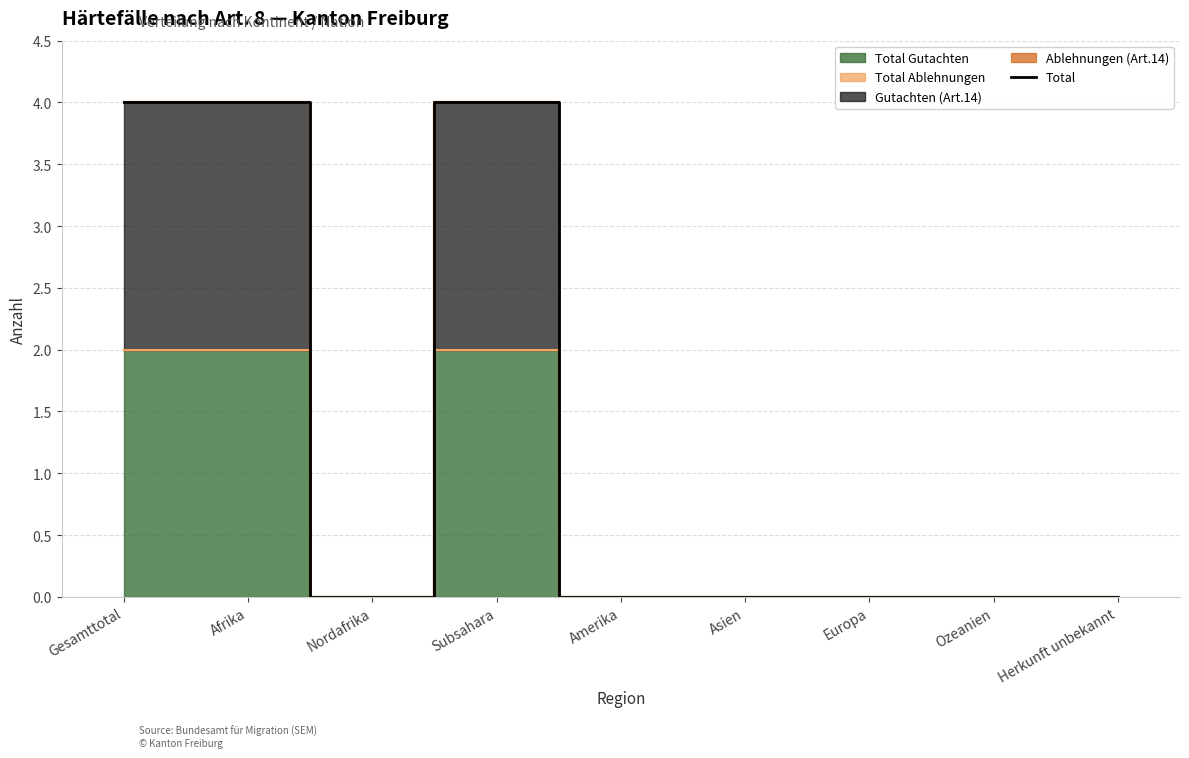

Rank the categories by value from lowest to highest.

Nordafrika, Amerika, Asien, Europa, Ozeanien, Herkunft unbekannt, Gesamttotal, Afrika, Subsahara